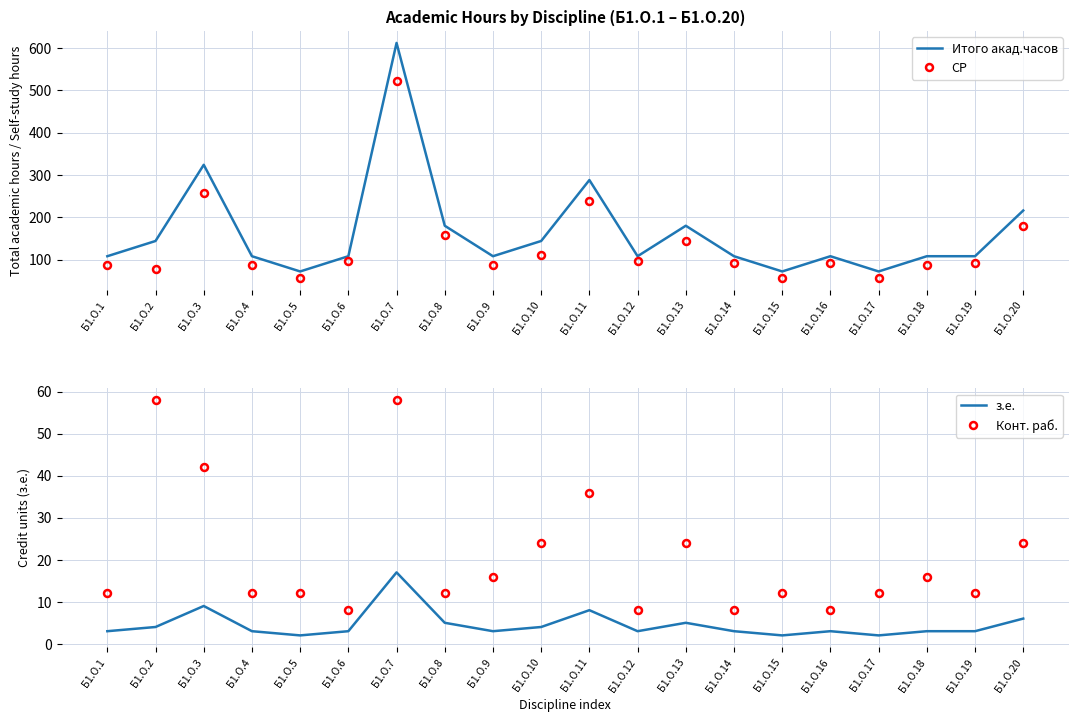

True or false: Конт. раб. and СР cross at least once.

False